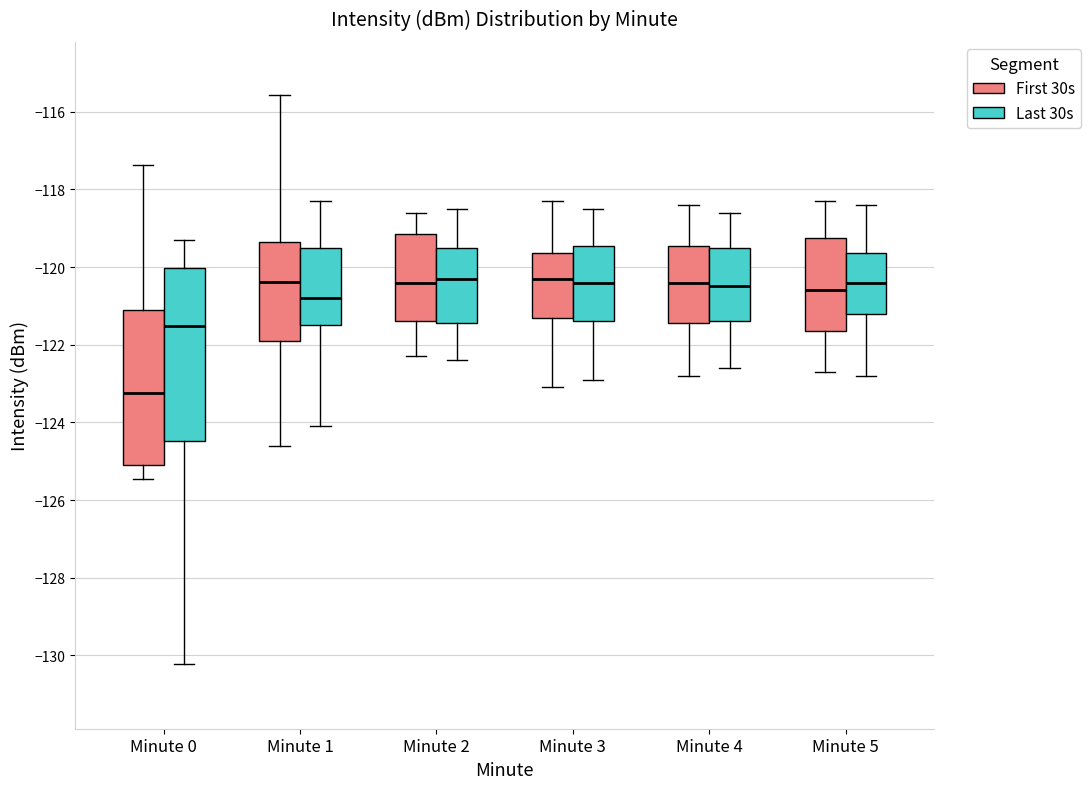

Which box's median line is the lowest?

Minute 0 (First 30s)